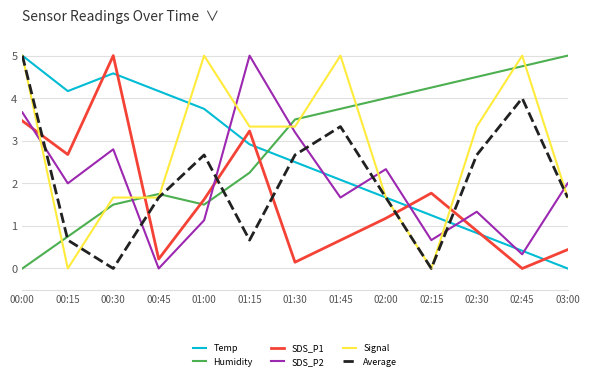

What is the highest value of the Temp series?

5.0